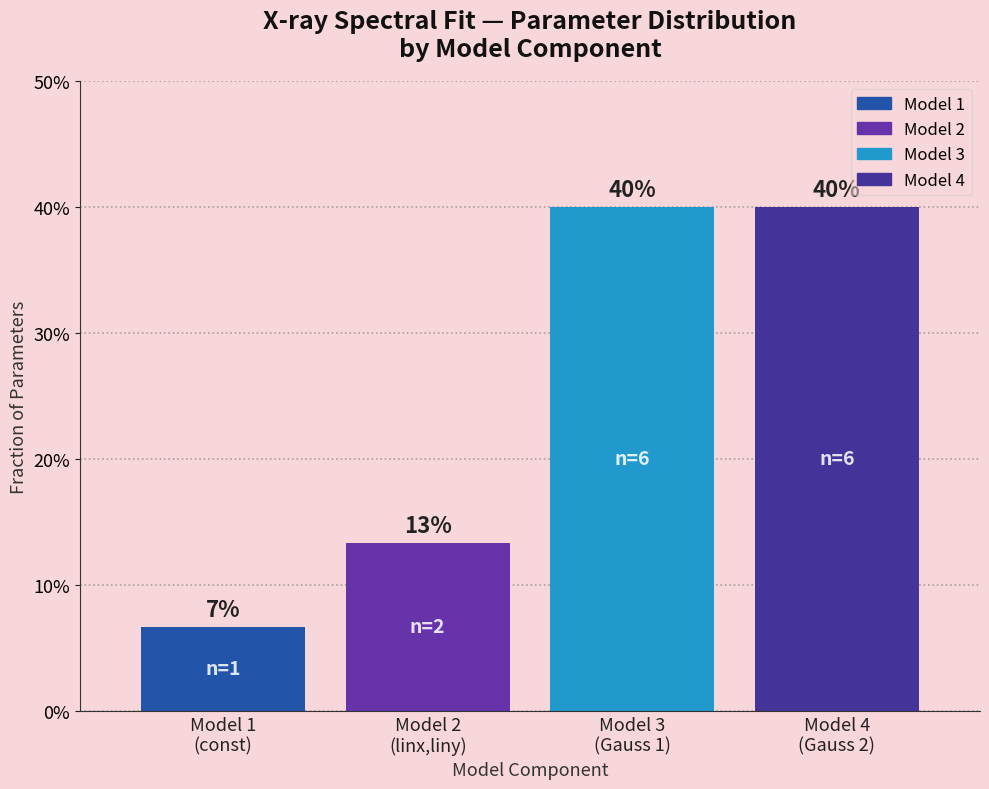

Does the chart contain any negative values?

No